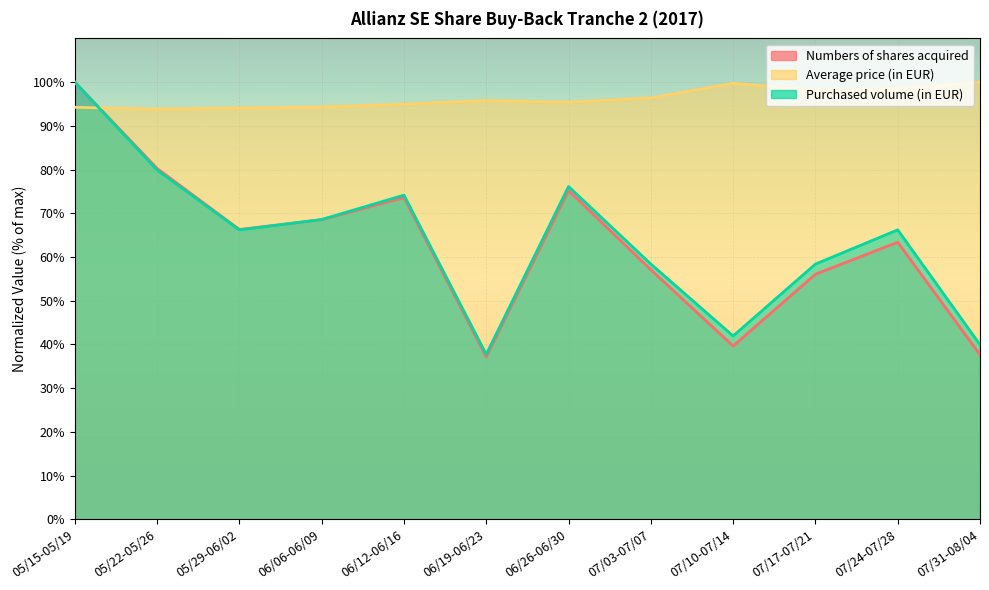

What is the value of the Numbers of shares acquired point at the 9th from the left?

0.4